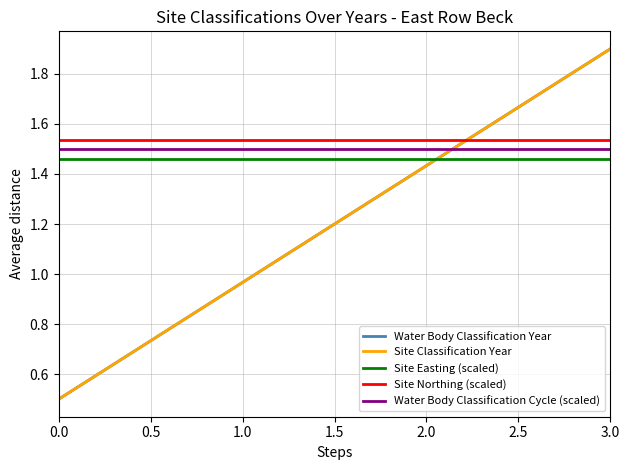

Does the chart have visible grid lines?

Yes